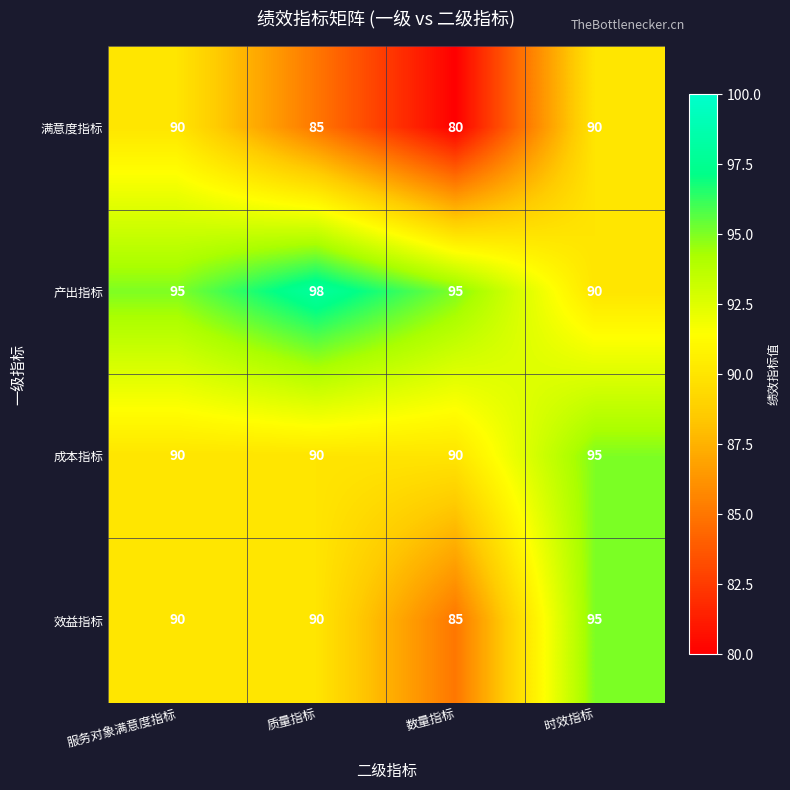

Count the number of data series in this chart.

4